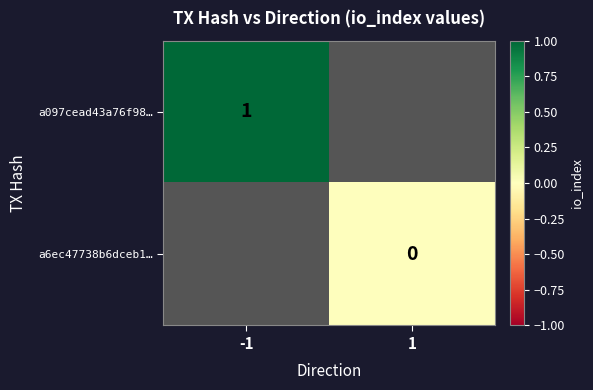

Is the value of a6ec47738b6dceb1… at 1 greater than the value of a097cead43a76f98… at -1?

No